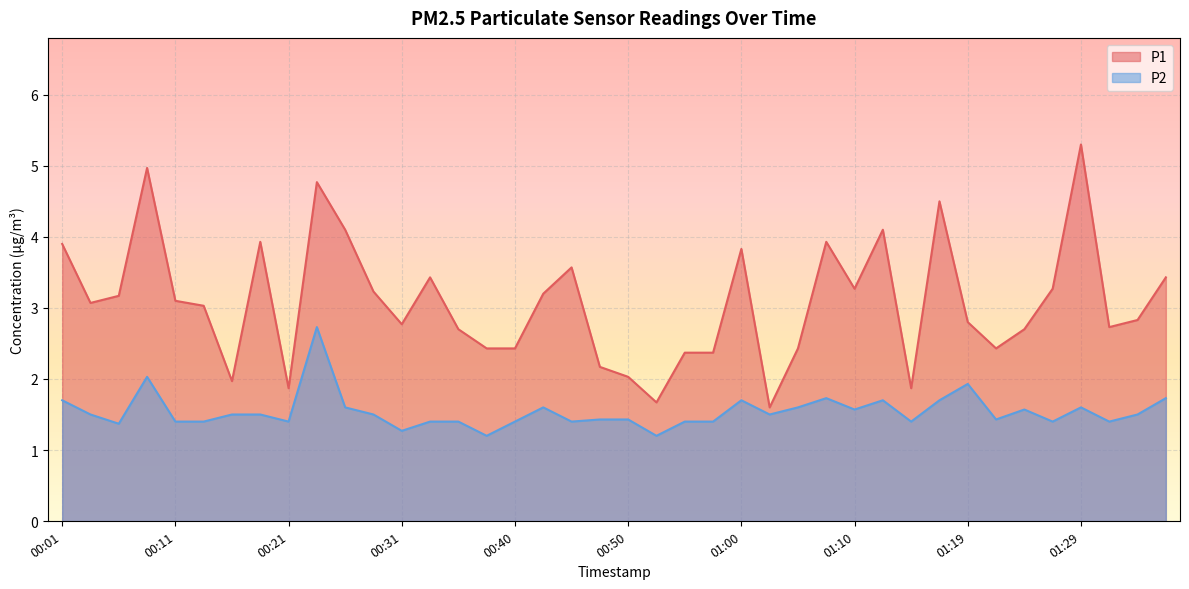

The P2 series shows 0.7 at 00:48. True or false?

False